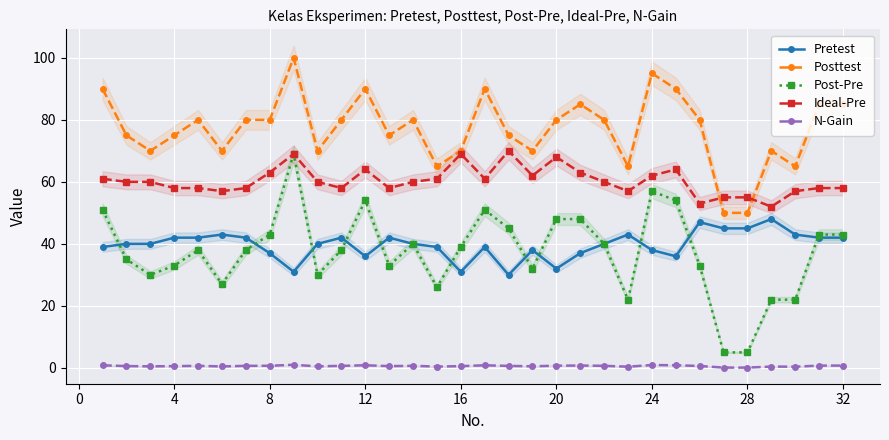

What is the greatest value displayed?

100.0